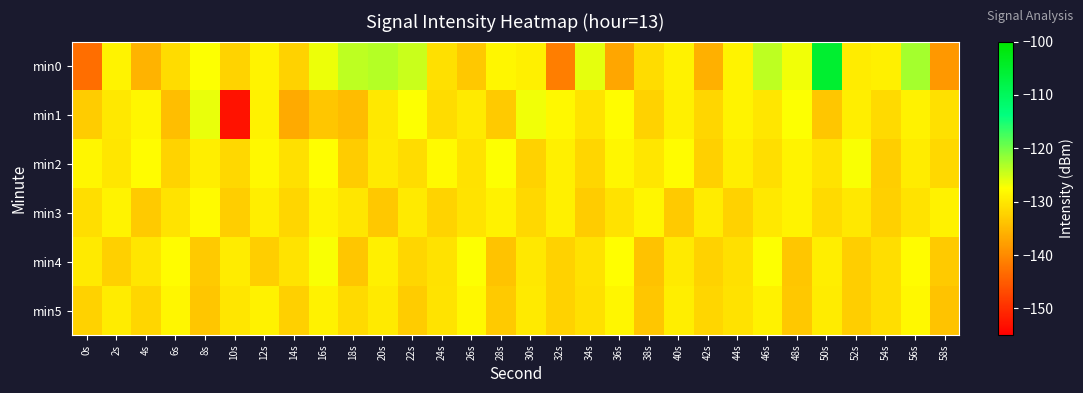

Reading left to right, what are all the values shown in this chart?

min0: 0s=-143.2	2s=-128.7	4s=-135.5	6s=-131.4	8s=-127.3	10s=-132.1	12s=-128.7	14s=-132.4	16s=-126.6	18s=-124.0	20s=-123.4	22s=-124.7	24s=-130.7	26s=-133.3	28s=-128.4	30s=-129.2	32s=-141.4	34s=-126.0	36s=-137.2	38s=-131.2	40s=-129.0	42s=-135.9	44s=-128.7	46s=-123.9	48s=-126.7	50s=-105.3	52s=-129.5	54s=-129.2	56s=-122.7	58s=-138.6
min1: 0s=-133.1	2s=-129.9	4s=-128.5	6s=-134.5	8s=-126.2	10s=-152.9	12s=-129.0	14s=-136.6	16s=-133.6	18s=-134.8	20s=-130.0	22s=-127.5	24s=-131.2	26s=-129.8	28s=-133.1	30s=-126.7	32s=-128.3	34s=-130.5	36s=-127.9	38s=-132.4	40s=-129.1	42s=-131.8	44s=-128.6	46s=-130.2	48s=-127.4	50s=-133.6	52s=-129.3	54s=-131.5	56s=-128.8	58s=-130.9
min2: 0s=-128.5	2s=-130.2	4s=-127.8	6s=-132.1	8s=-129.4	10s=-131.7	12s=-128.2	14s=-130.8	16s=-127.6	18s=-132.9	20s=-129.7	22s=-131.3	24s=-128.0	26s=-130.6	28s=-127.3	30s=-132.4	32s=-129.1	34s=-131.8	36s=-128.5	38s=-130.2	40s=-127.9	42s=-132.6	44s=-129.3	46s=-131.0	48s=-128.7	50s=-130.4	52s=-127.1	54s=-132.8	56s=-129.5	58s=-131.6
min3: 0s=-131.0	2s=-128.7	4s=-133.2	6s=-130.5	8s=-128.1	10s=-132.8	12s=-129.3	14s=-131.9	16s=-128.6	18s=-130.2	20s=-133.5	22s=-129.8	24s=-132.1	26s=-130.4	28s=-128.9	30s=-131.6	32s=-129.2	34s=-132.9	36s=-130.7	38s=-128.4	40s=-133.1	42s=-129.6	44s=-132.3	46s=-130.0	48s=-128.7	50s=-131.4	52s=-129.9	54s=-132.6	56s=-130.3	58s=-129.0
min4: 0s=-129.8	2s=-132.5	4s=-130.1	6s=-127.8	8s=-133.2	10s=-129.5	12s=-132.8	14s=-130.4	16s=-127.1	18s=-133.7	20s=-129.2	22s=-132.0	24s=-130.6	26s=-127.4	28s=-133.9	30s=-129.9	32s=-132.3	34s=-130.7	36s=-127.6	38s=-134.1	40s=-129.7	42s=-132.4	44s=-130.9	46s=-127.3	48s=-133.6	50s=-129.4	52s=-132.7	54s=-131.0	56s=-127.8	58s=-133.3
min5: 0s=-132.3	2s=-129.6	4s=-131.8	6s=-128.4	8s=-133.7	10s=-130.2	12s=-129.0	14s=-132.5	16s=-128.8	18s=-131.4	20s=-129.7	22s=-132.9	24s=-130.5	26s=-128.2	28s=-133.1	30s=-129.8	32s=-132.4	34s=-130.8	36s=-128.5	38s=-133.6	40s=-129.3	42s=-132.0	44s=-130.6	46s=-128.9	48s=-133.4	50s=-129.5	52s=-132.7	54s=-131.1	56s=-128.3	58s=-133.9